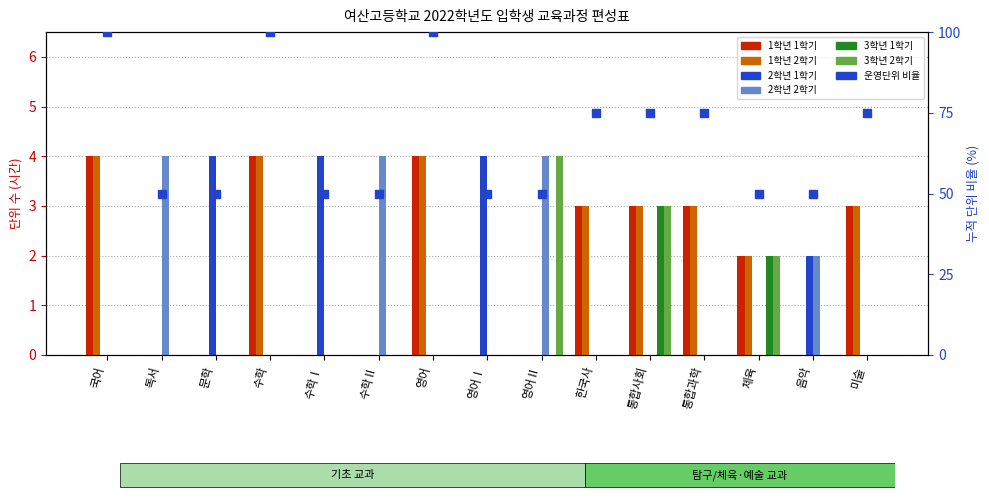

Which series contains the lowest Y value?

1학년 1학기